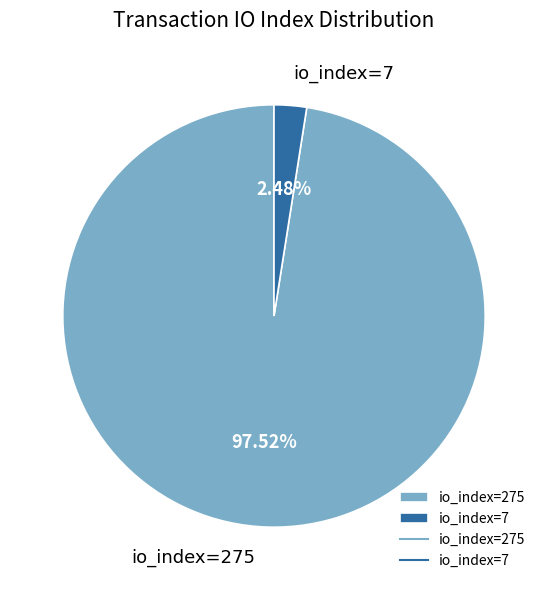

How many segments does this pie chart have?

2